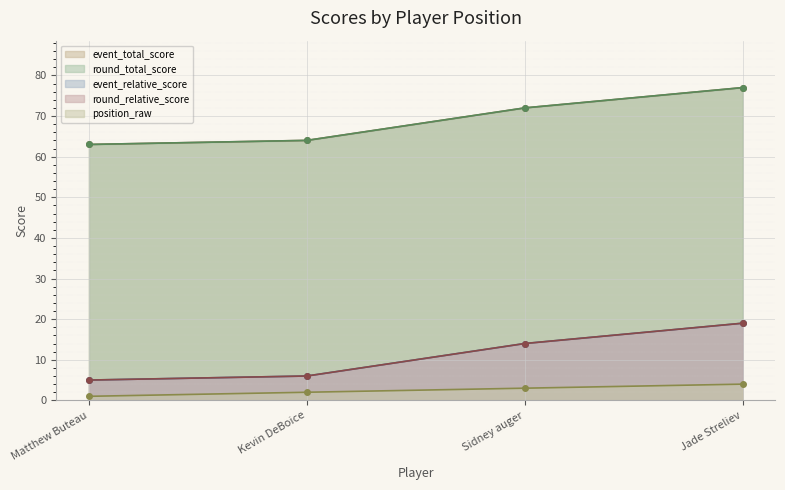

How many values in the round_relative_score series are below 14?

2